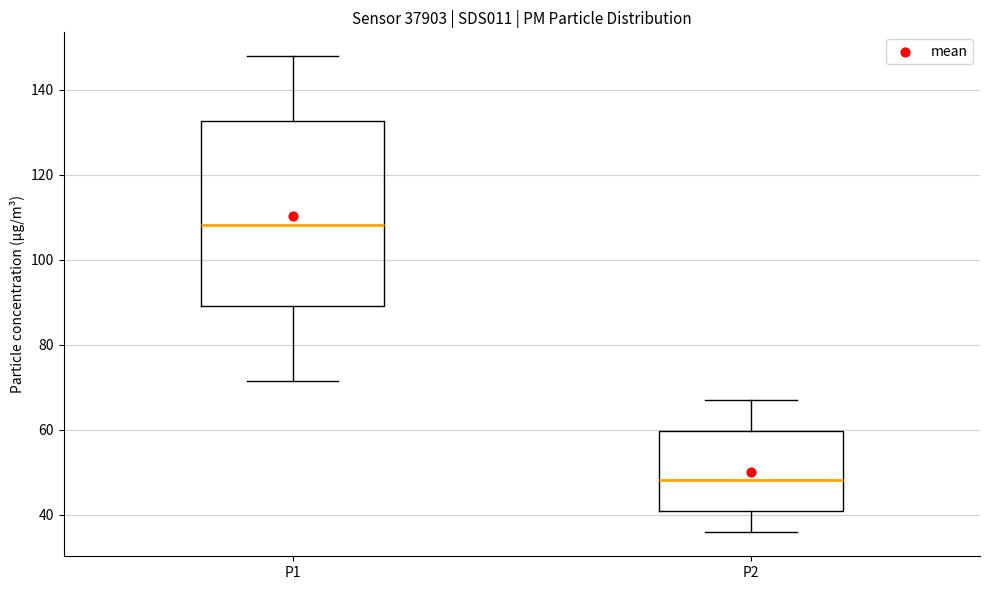

Comparing the boxes themselves (not the whiskers), which one is the tallest?

P1